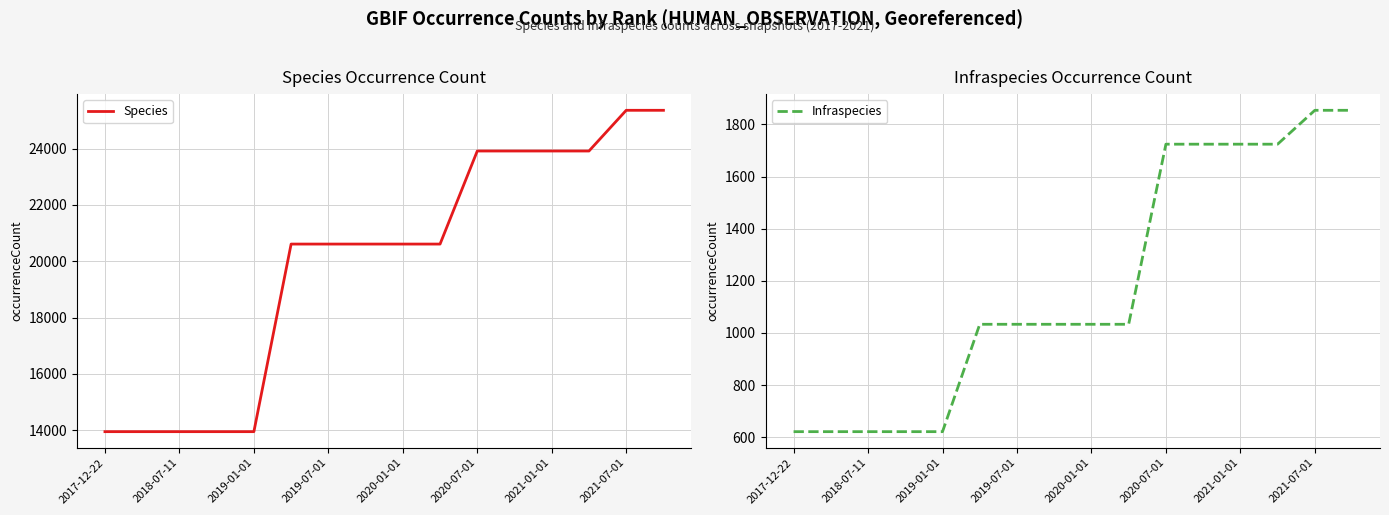

What is the highest value of the Species series?

25360